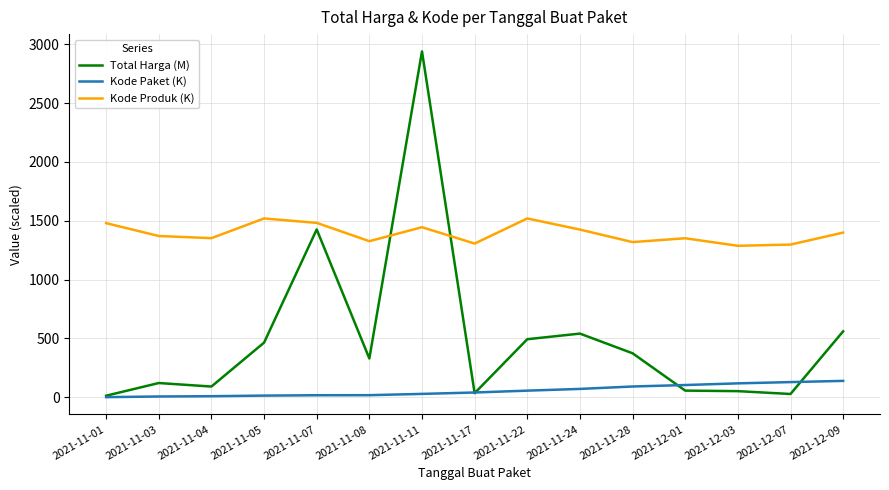

True or false: Kode Produk (K) and Kode Paket (K) cross at least once.

False